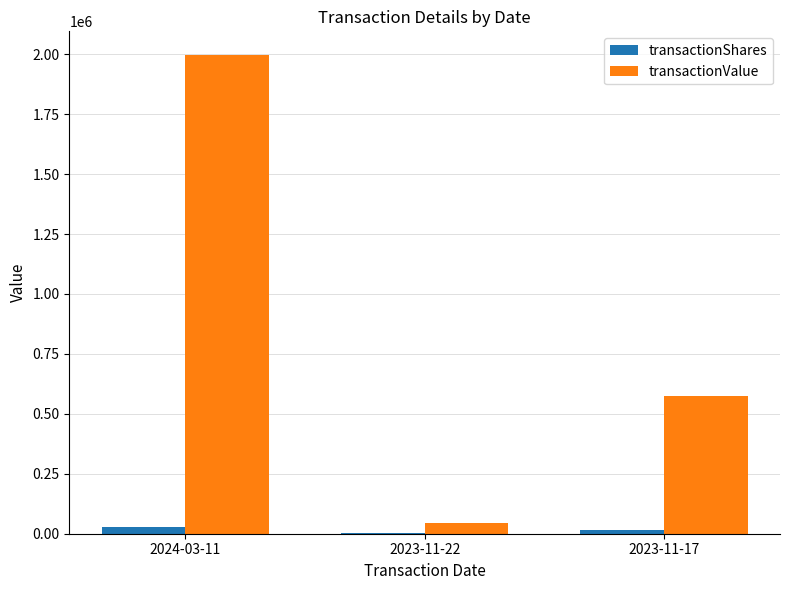

Between 2024-03-11 and 2023-11-22, which series saw the biggest shift?

transactionValue